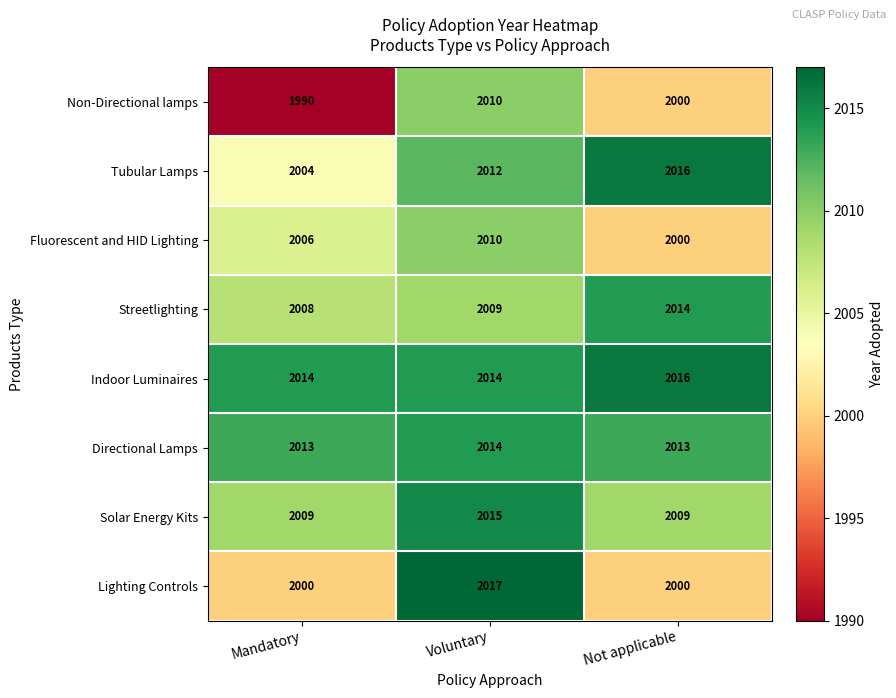

List the labels in order of Fluorescent and HID Lighting value, largest first.

Voluntary, Mandatory, Not applicable